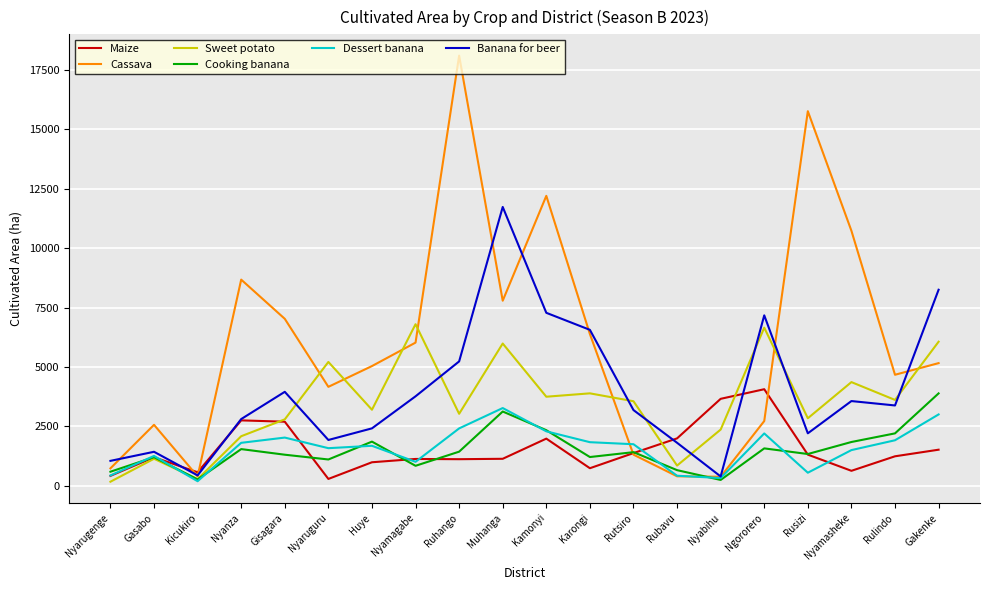

Where is Cassava nearest to the value 9241?

Nyanza